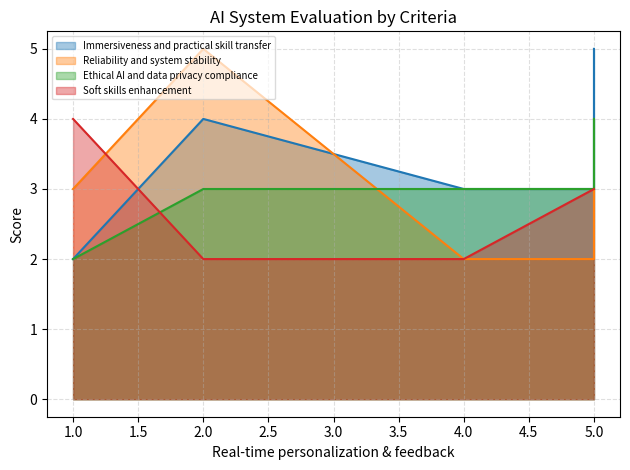

List the series in order of their peak value, highest first.

Immersiveness and practical skill transfer, Reliability and system stability, Ethical AI and data privacy compliance, Soft skills enhancement